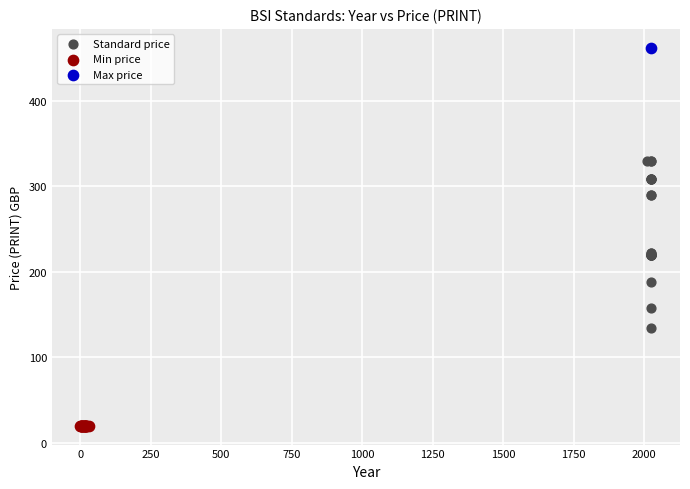

What are all the series names shown in the legend?

Standard price, Min price, Max price